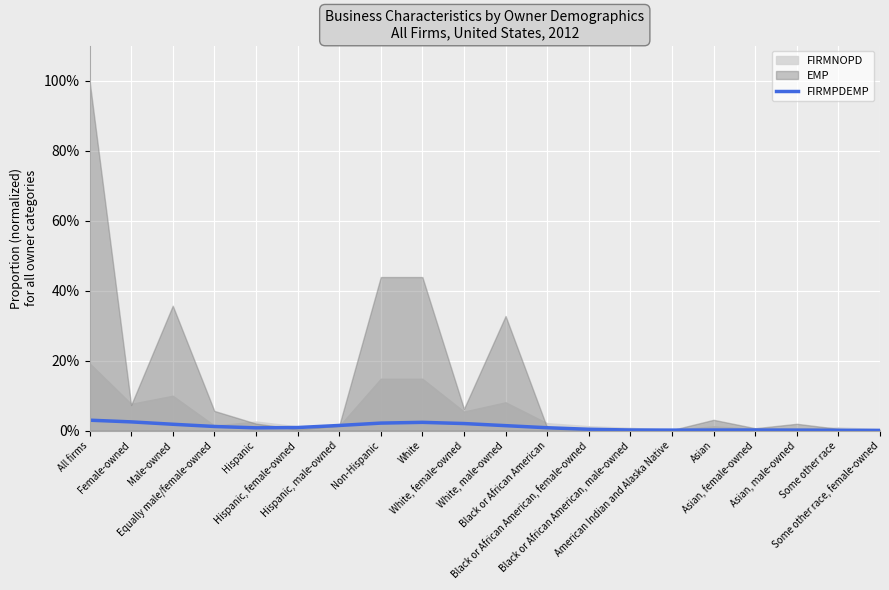

Read the value at Asian, female-owned.

0.2